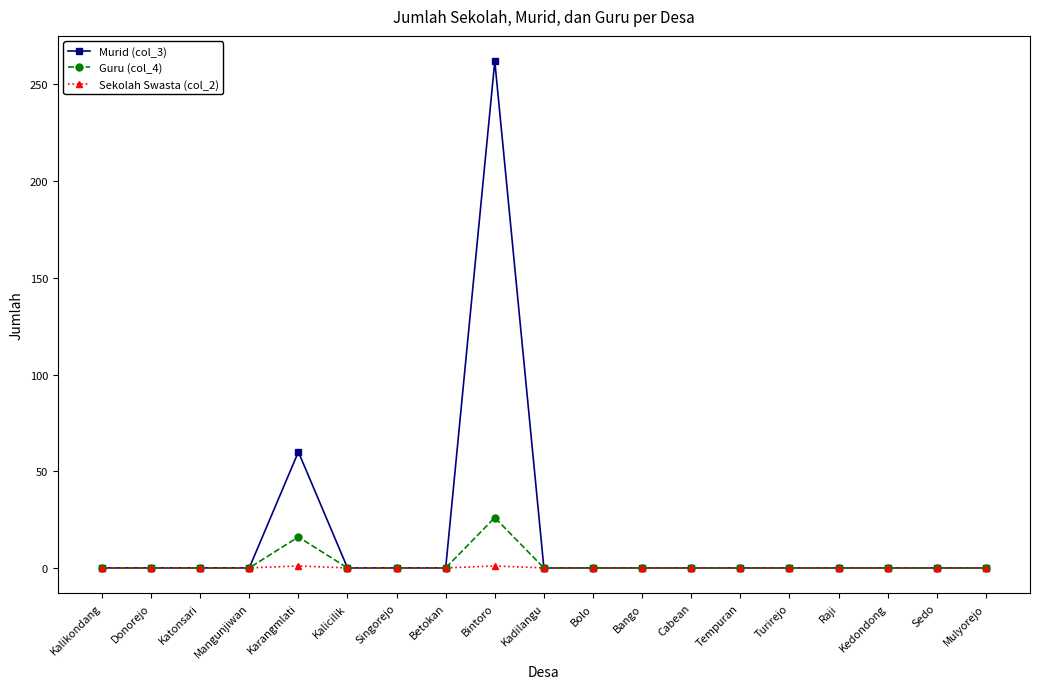

At which category is the sum across all series the highest?

Bintoro